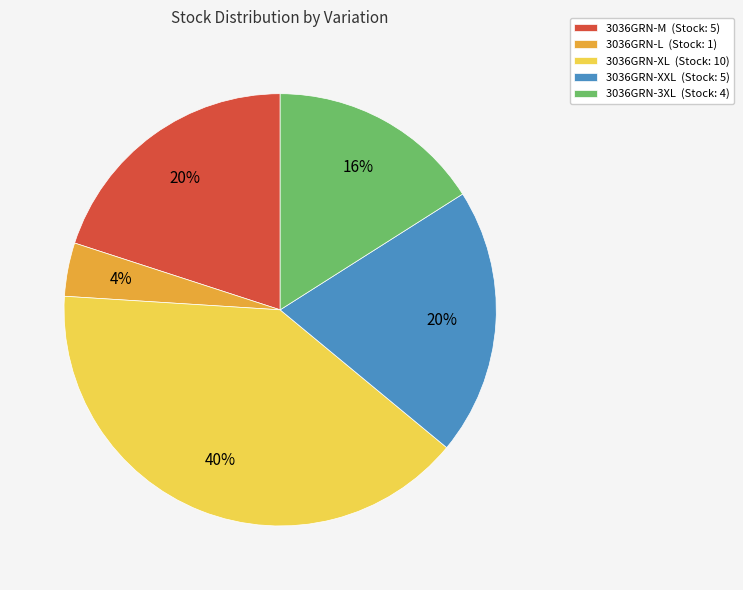

Count the number of slices in the pie.

5